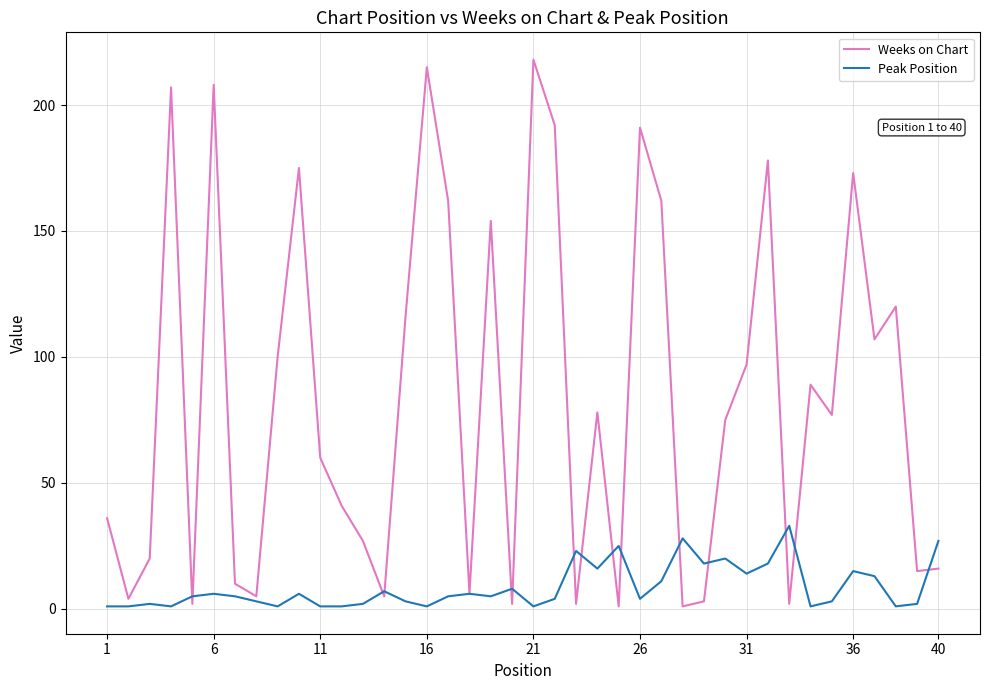

Which series has the largest range (max minus min)?

Weeks on Chart